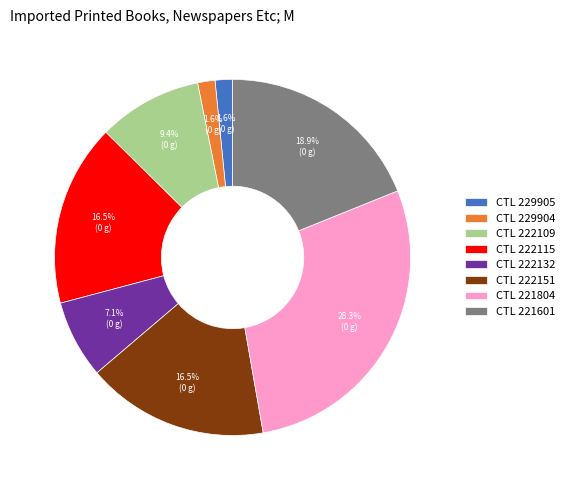

How many segments does this pie chart have?

8